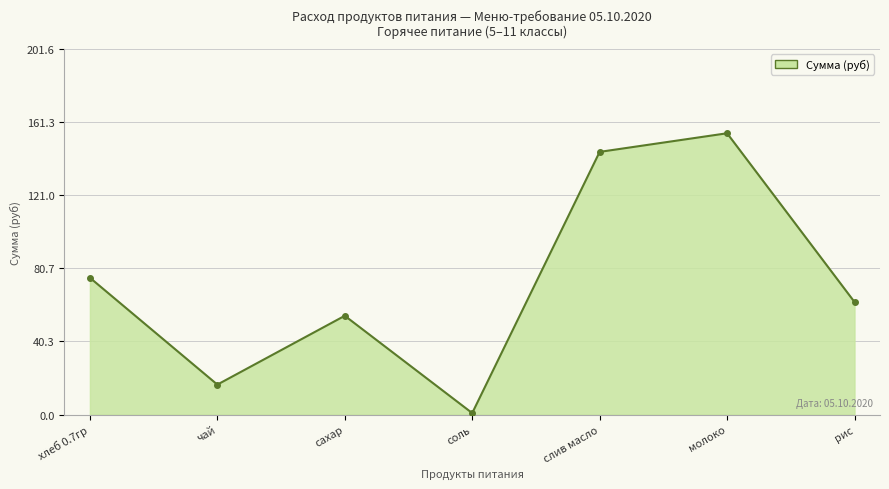

At which category does the chart reach its minimum across all series?

соль